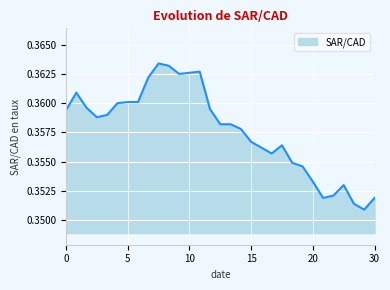

Does the chart display data point markers on the line(s)?

No